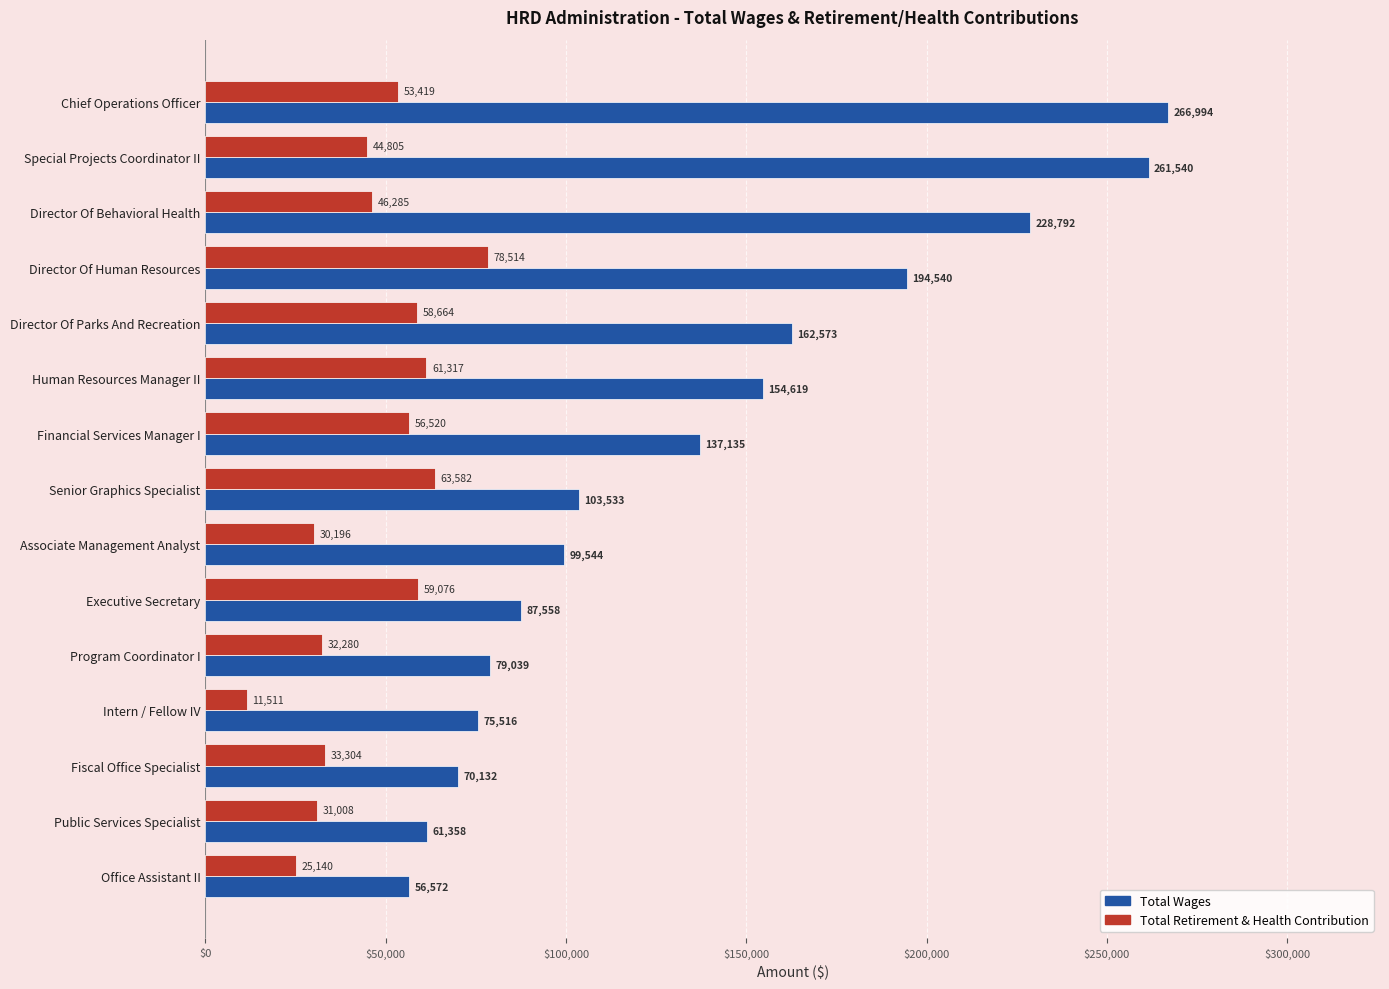

Rank the series by their average value, from highest to lowest.

Total Wages, Total Retirement & Health Contribution